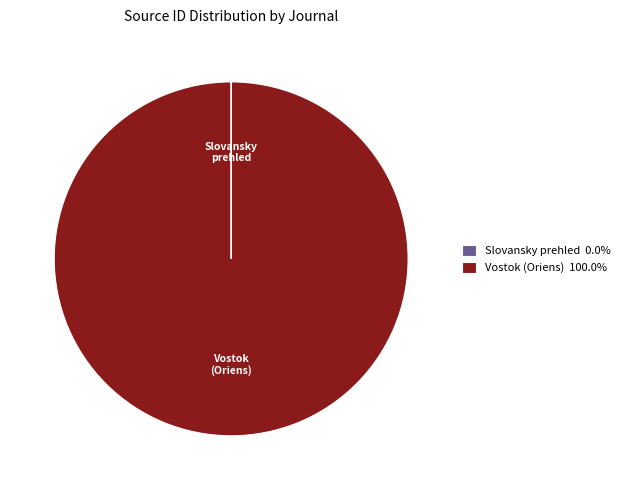

Does any single category account for the majority?

Yes